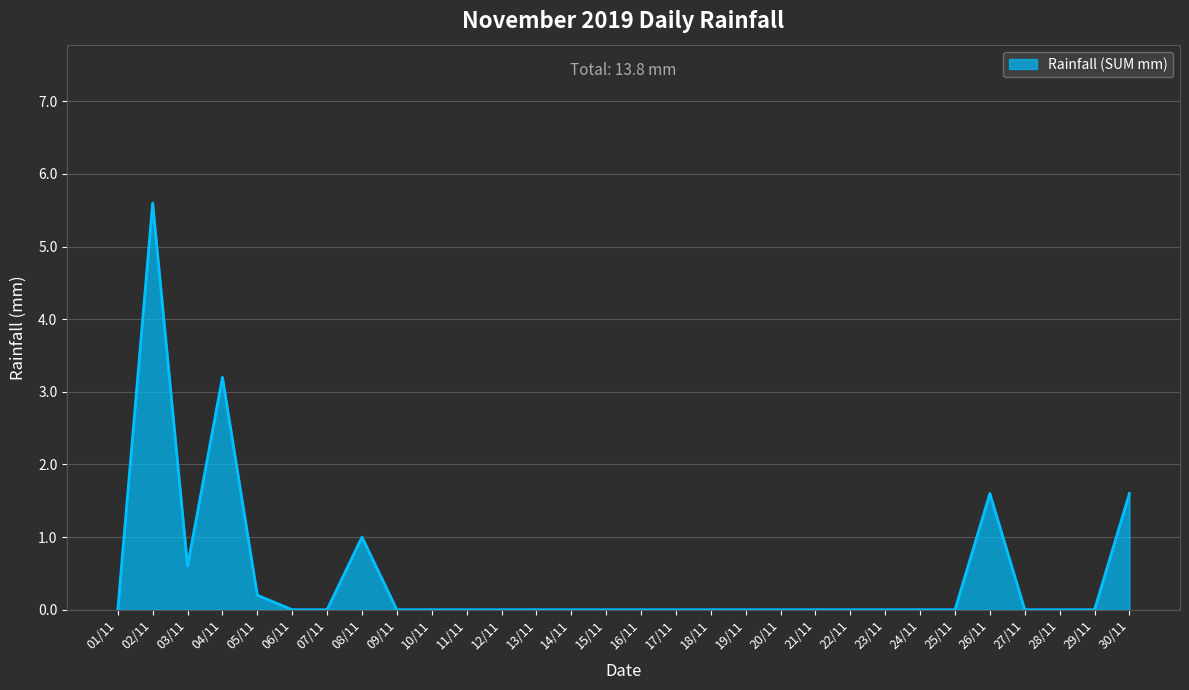

The chart shows a value of -2.7 at 29/11. True or false?

False